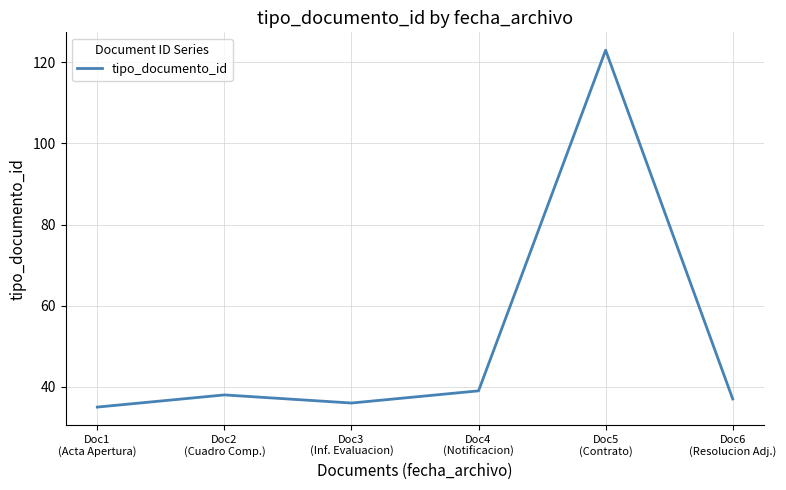

What position from the right is Doc4
(Notificacion)?

3